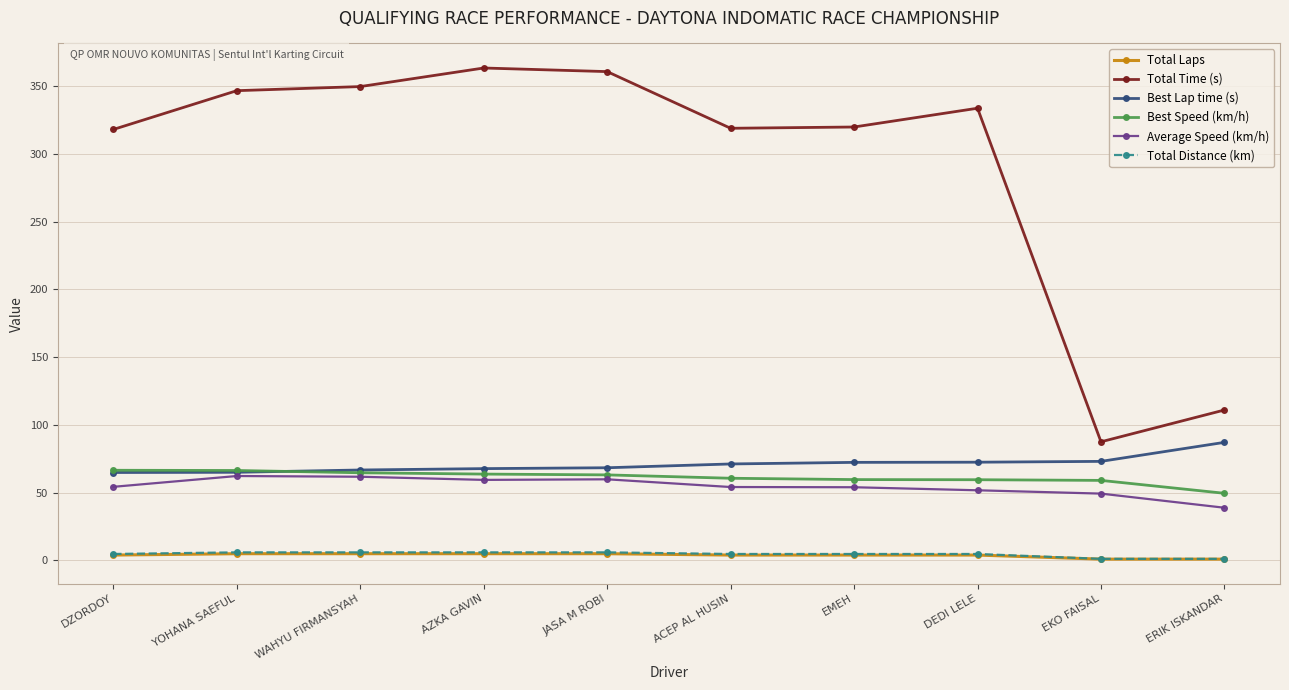

At which label does Best Speed (km/h) reach its minimum?

ERIK ISKANDAR